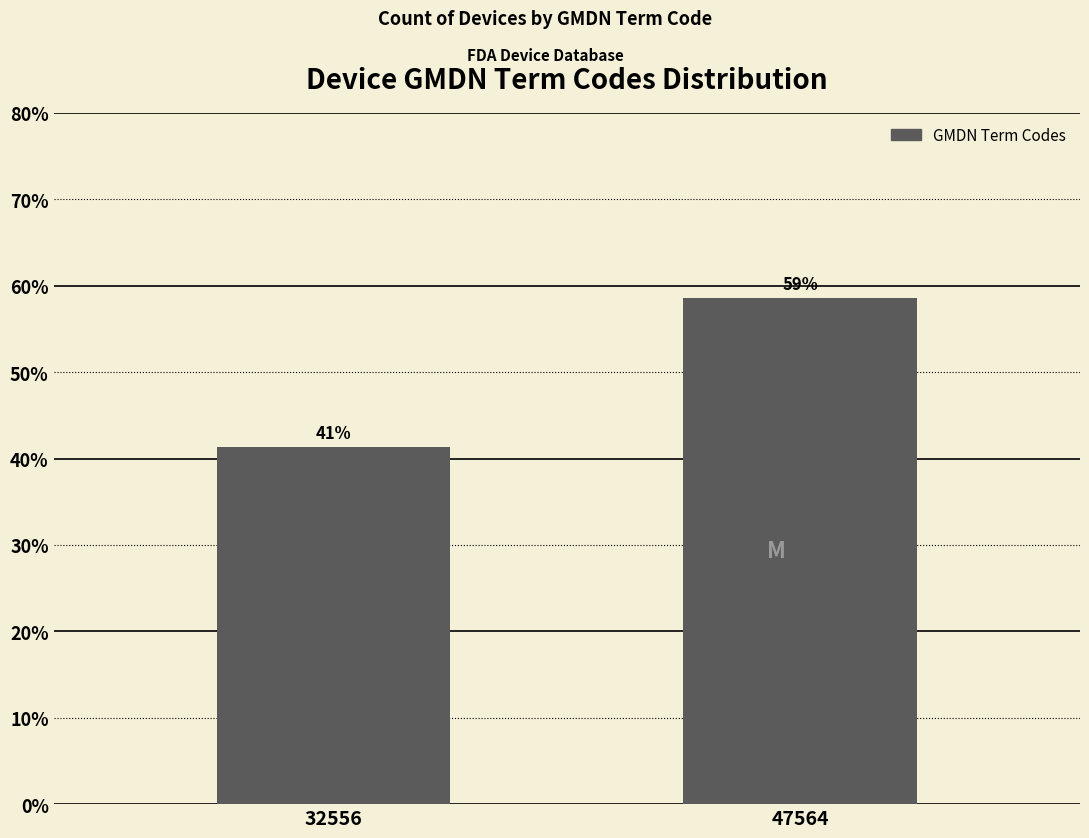

Are the bars horizontal?

No